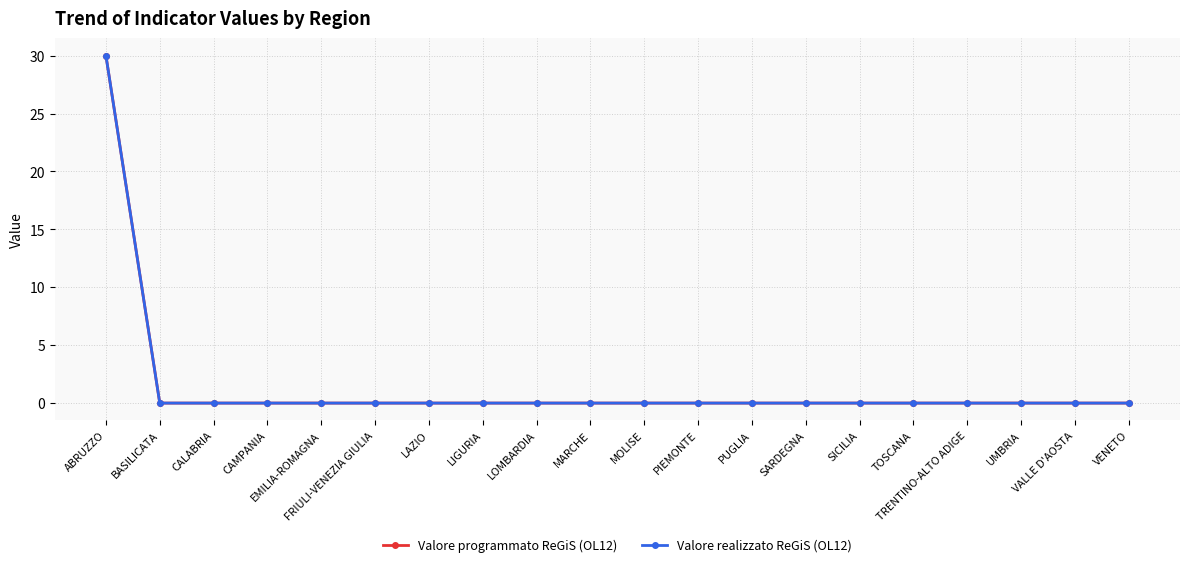

True or false: Valore programmato ReGiS (OL12) has a value of 17 at SICILIA.

False